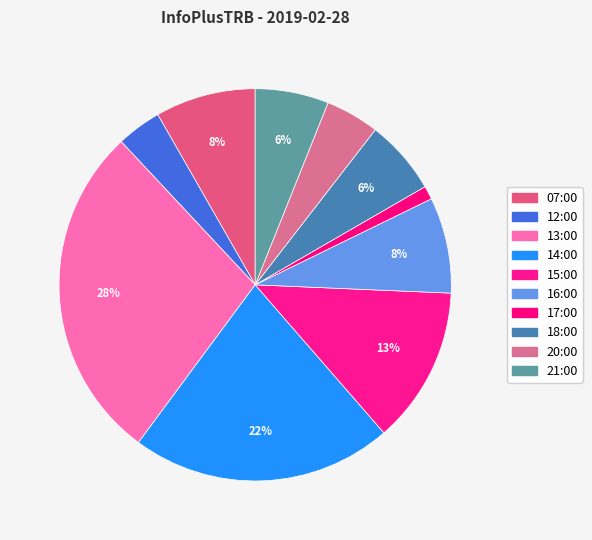

To the nearest percent, what is the average slice percentage?

10%